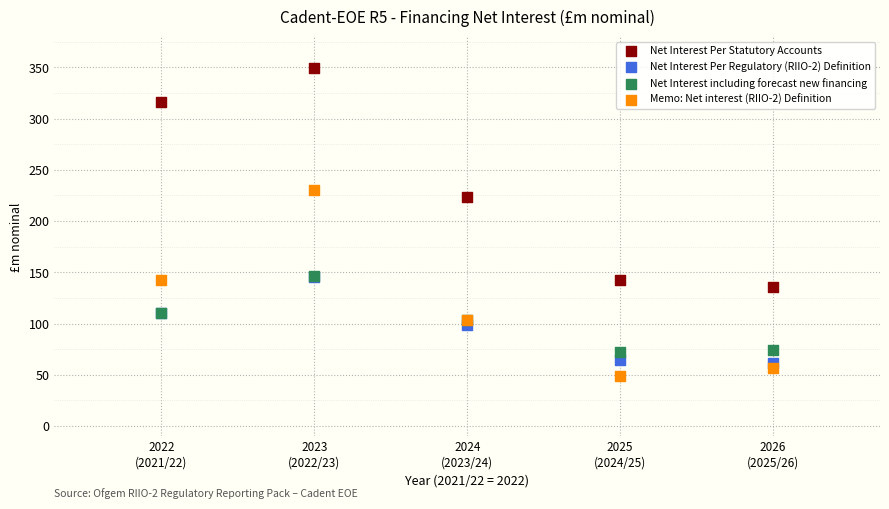

What are all the series names shown in the legend?

Net Interest Per Statutory Accounts, Net Interest Per Regulatory (RIIO-2) Definition, Net Interest including forecast new financing, Memo: Net interest (RIIO-2) Definition